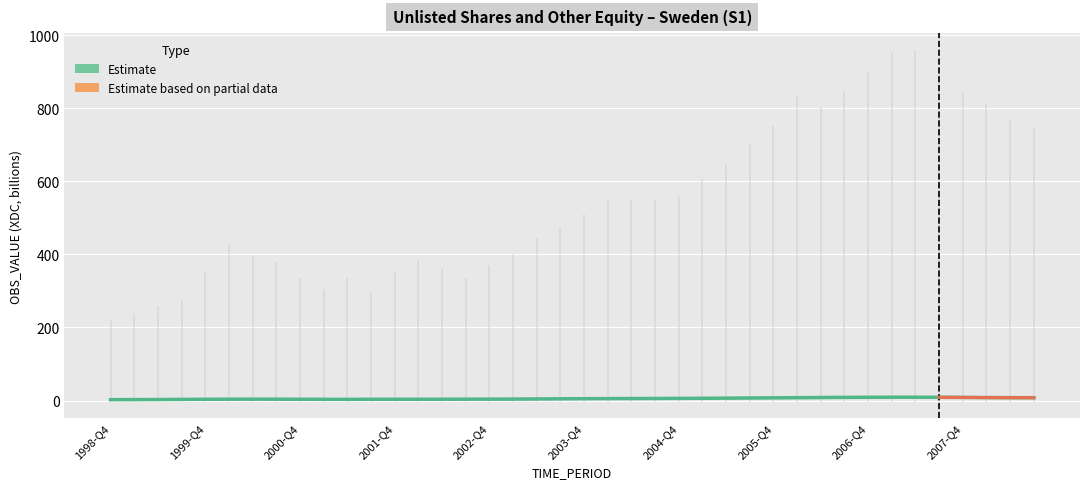

True or false: the data shows 2.5 at 1999-Q4.

True